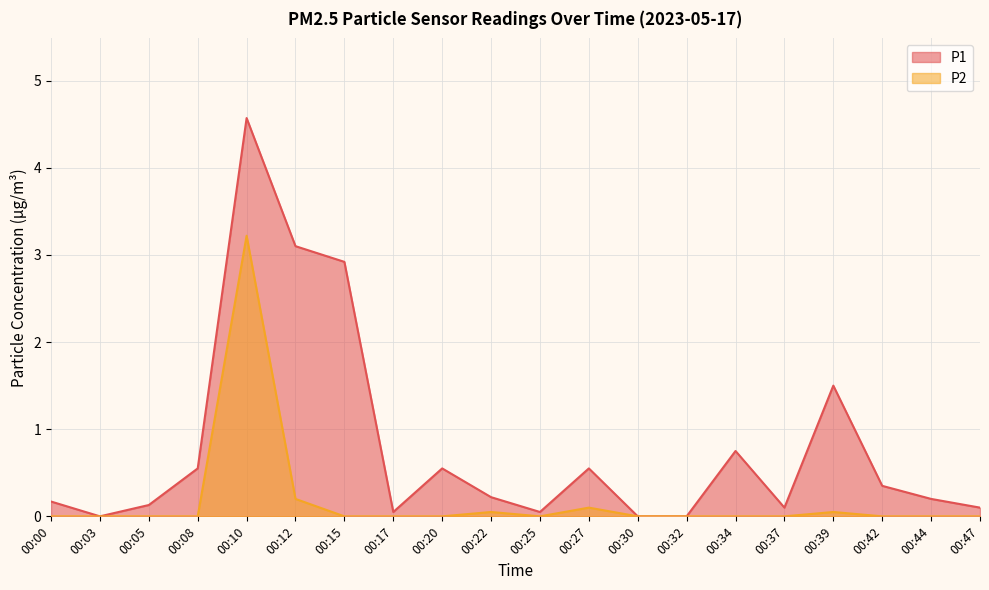

What is the value of the P1 point at the 3rd from the left?

0.1